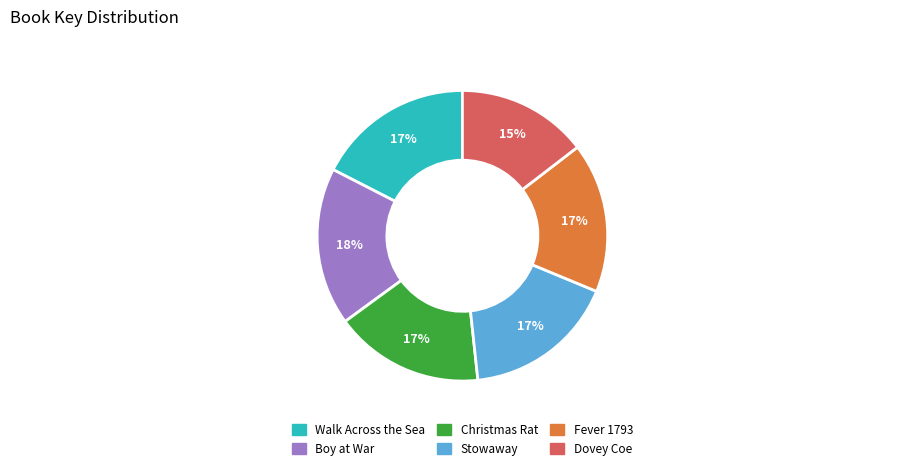

True or false: Boy at War accounts for 23% of the total.

False